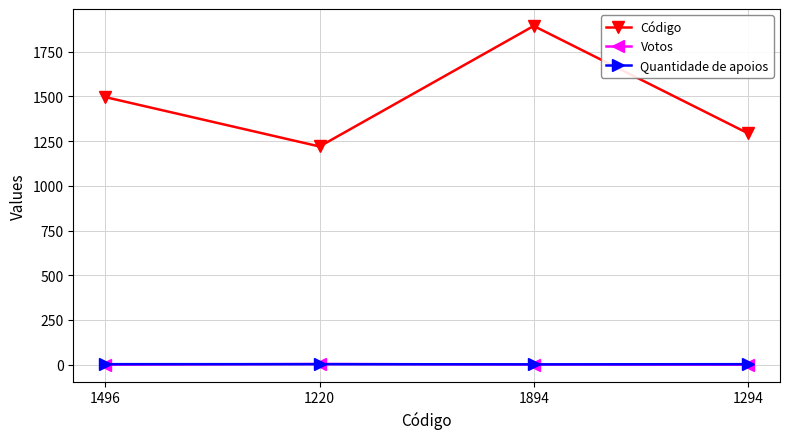

What are all the series names shown in the legend?

Código, Votos, Quantidade de apoios